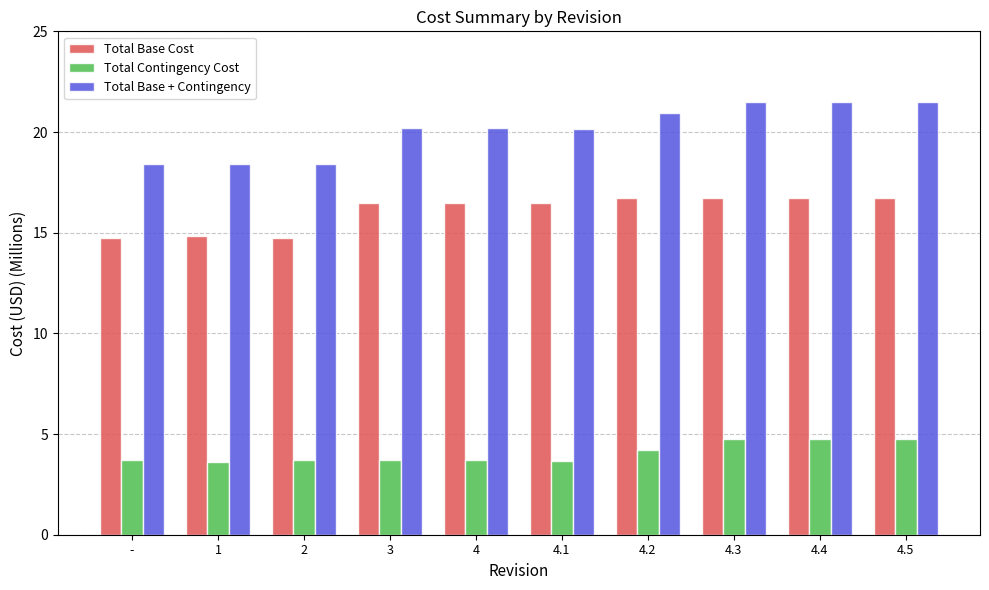

Which series has the widest spread of values?

Total Base + Contingency